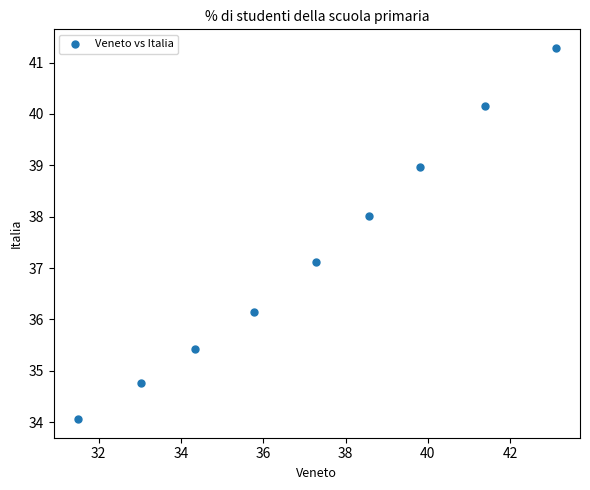

What Y value in the scatter plot is closest to 37?

37.1